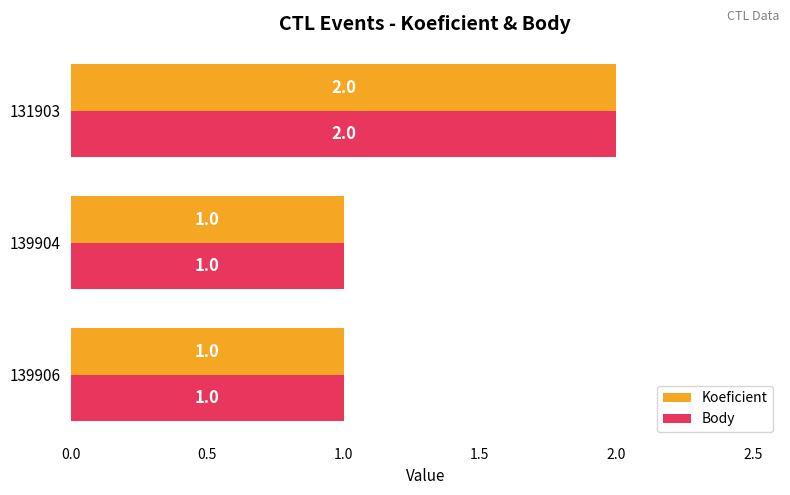

The Koeficient series shows 2 at 131903. True or false?

True